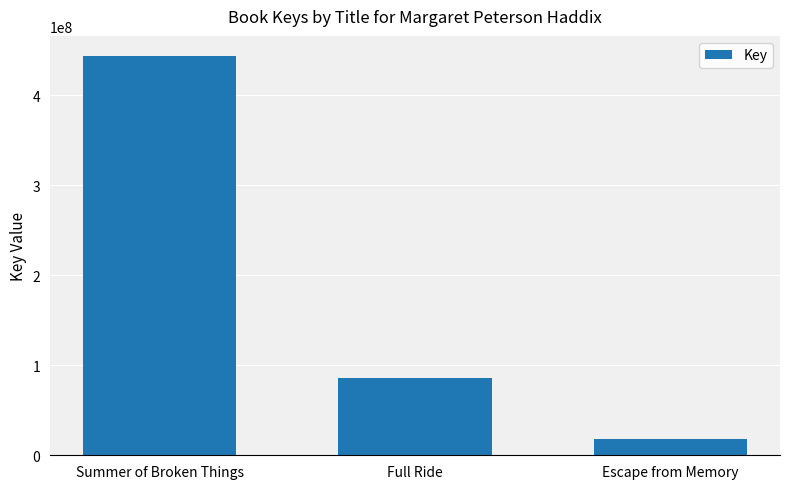

The value at Summer of Broken Things is 444067171. True or false?

True